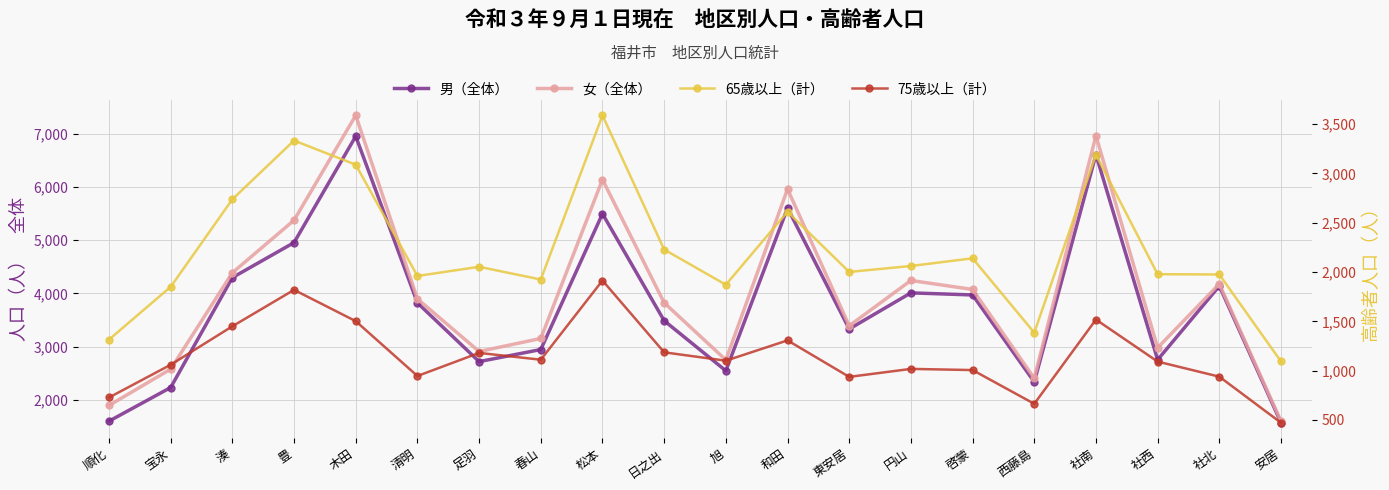

Reading left to right, list all the values displayed in this chart.

男（全体）: 1600	2232	4298	4956	6954	3823	2719	2946	5498	3488	2547	5605	3332	4011	3972	2337	6610	2754	4140	1570
女（全体）: 1895	2578	4389	5376	7347	3898	2909	3154	6141	3825	2750	5961	3392	4244	4075	2406	6966	2979	4179	1599
65歳以上（計）: 1315	1850	2737	3333	3088	1960	2053	1924	3588	2228	1871	2611	2001	2061	2139	1385	3189	1978	1975	1093
75歳以上（計）: 728	1060	1450	1819	1502	946	1180	1111	1914	1186	1101	1307	937	1018	1006	664	1518	1092	939	472